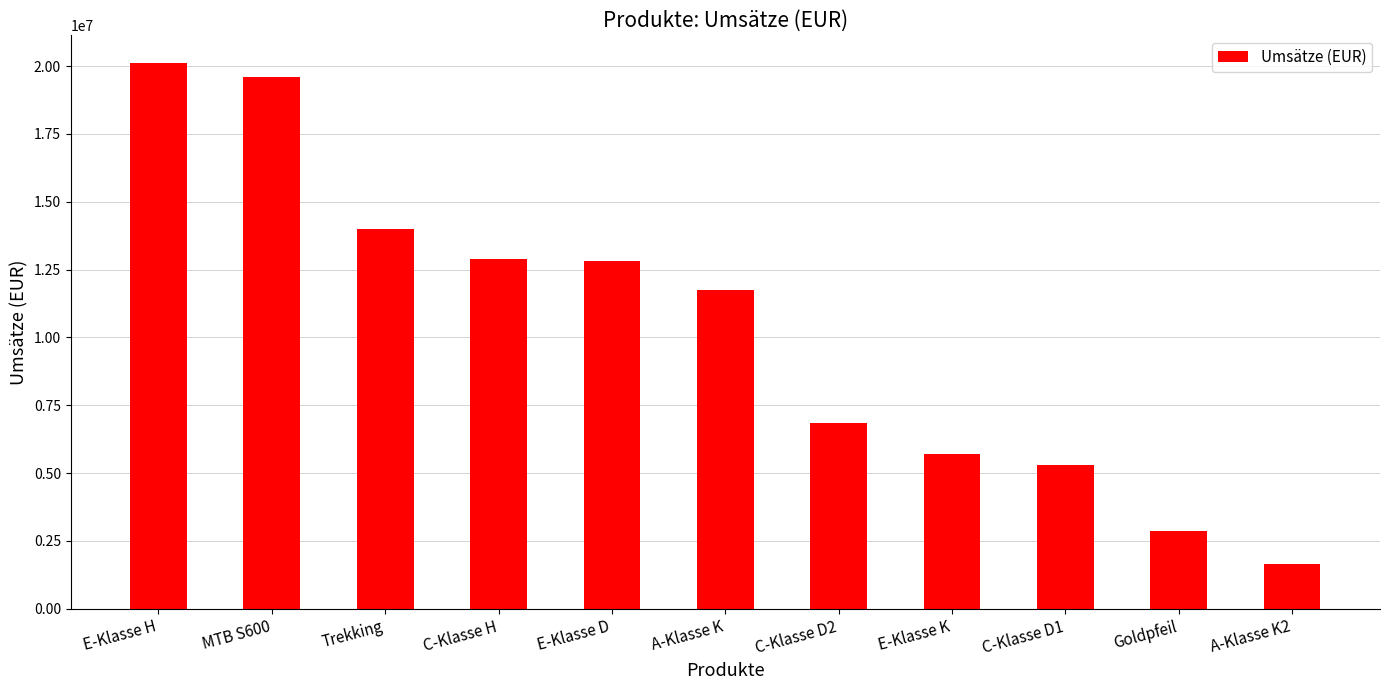

The value at E-Klasse D is 12824000. True or false?

True